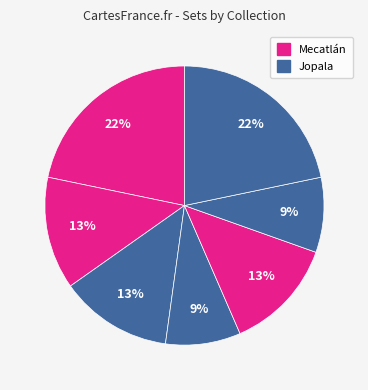

How many slices are in this pie chart?

7